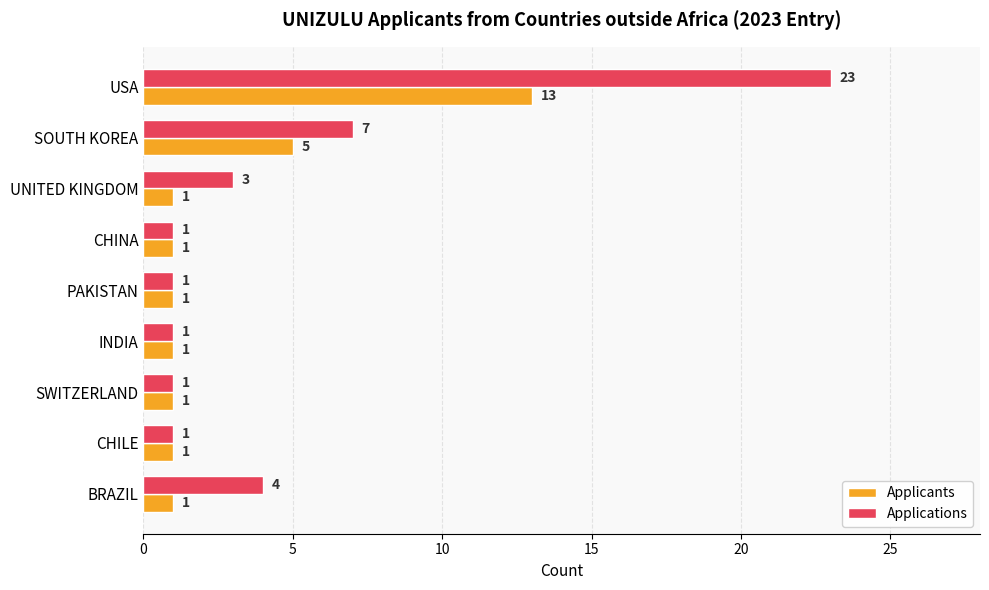

At how many categories does at least one series exceed 17?

1